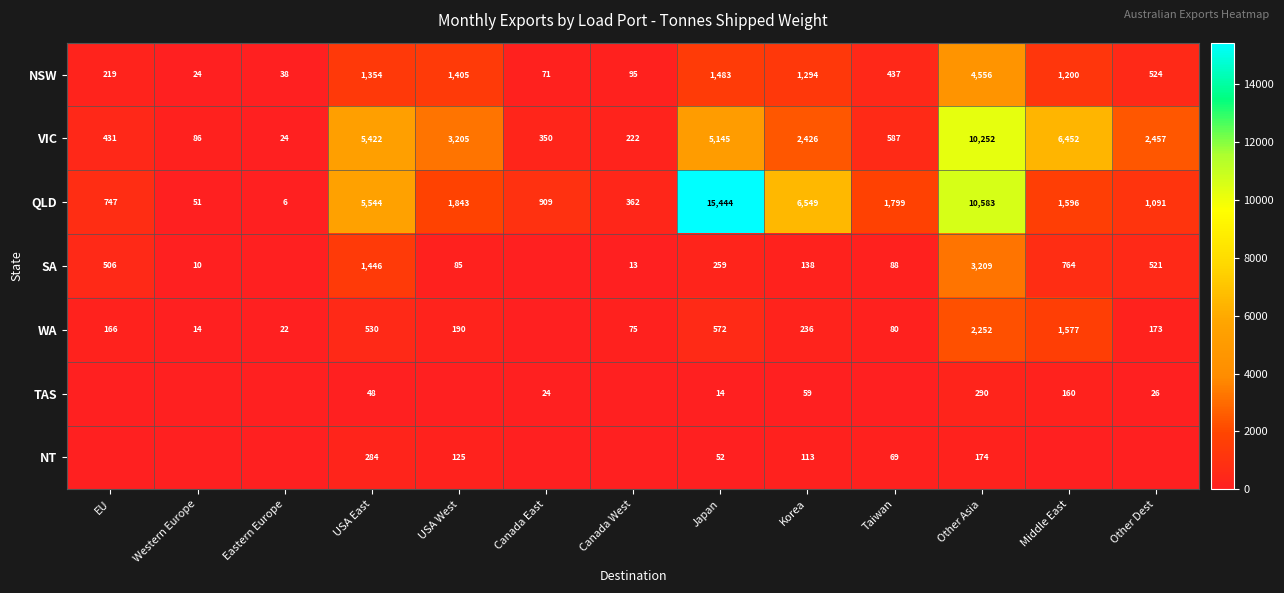

Where is QLD nearest to the value 7725?

Korea